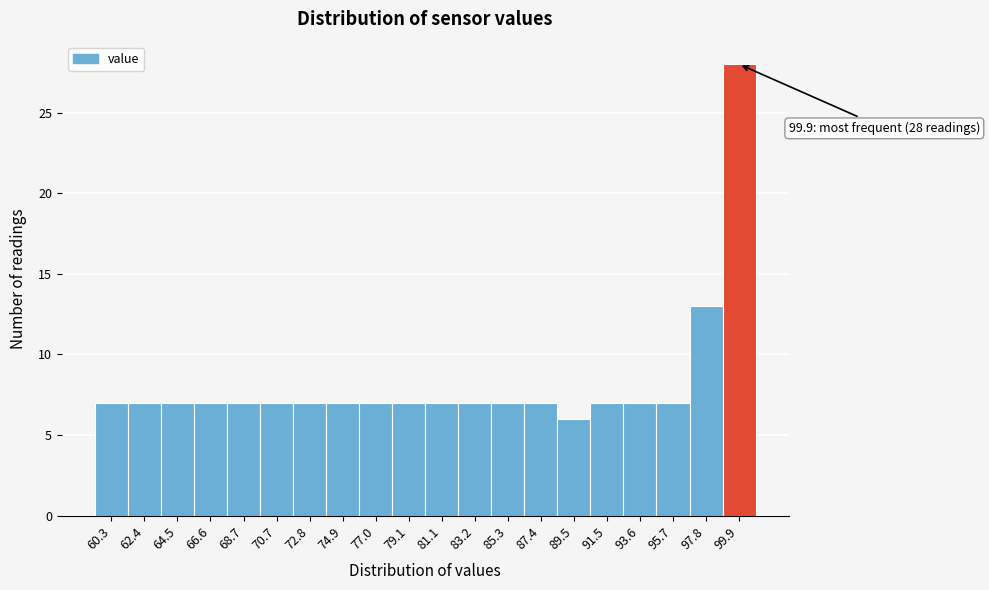

Over which range of the x-axis is the bar tallest?

99.0 to 101.0